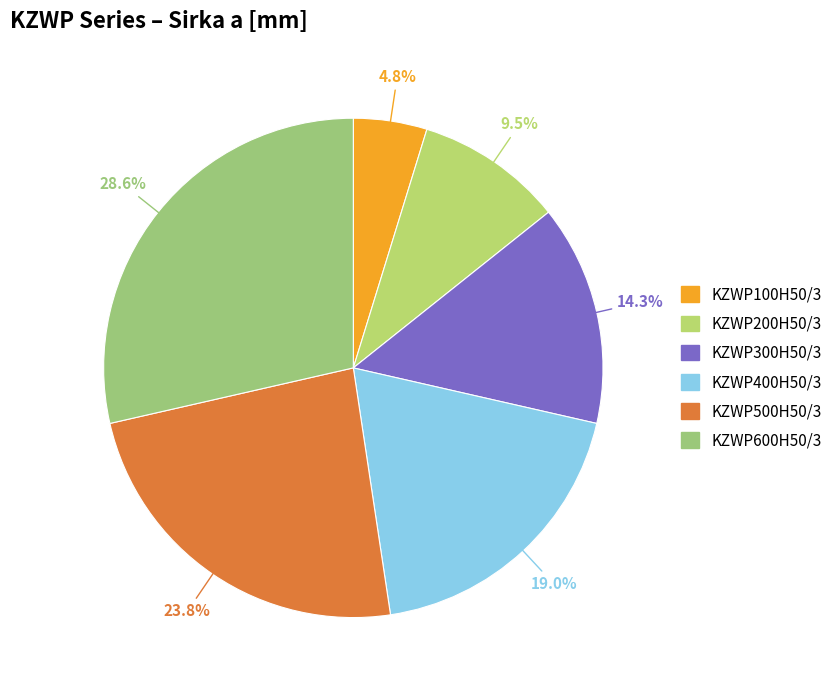

To the nearest percent, what percentage of the pie is KZWP400H50/3?

19%